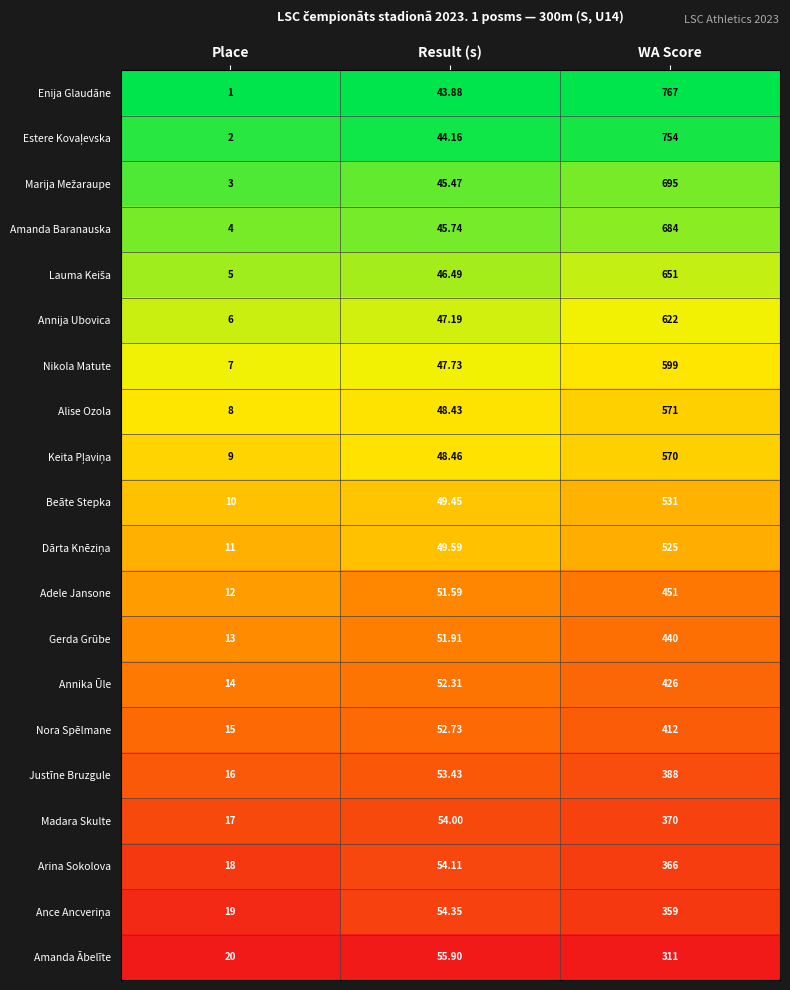

Which series has the largest total across all categories?

Enija Glaudāne